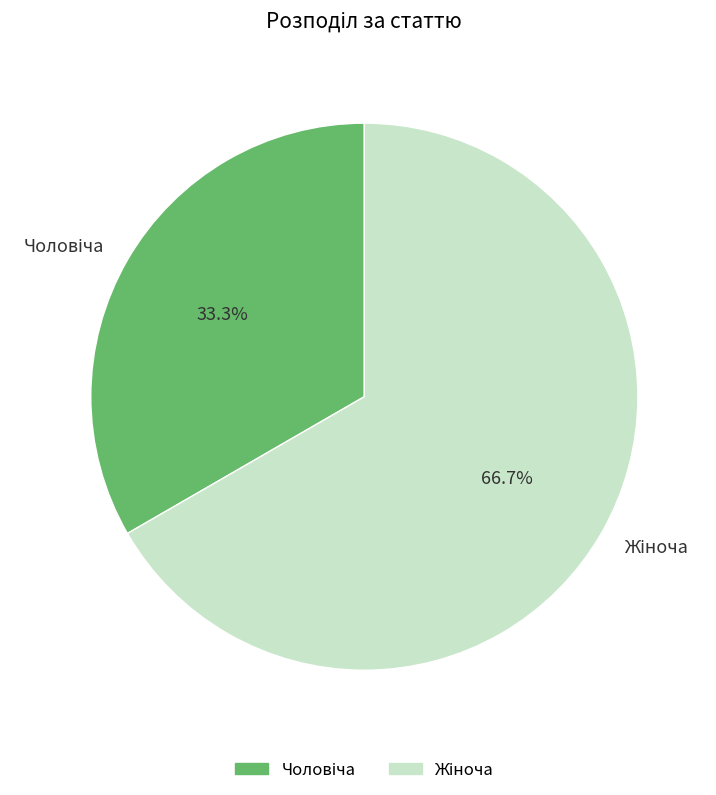

Is there any slice that represents more than half of the pie?

Yes